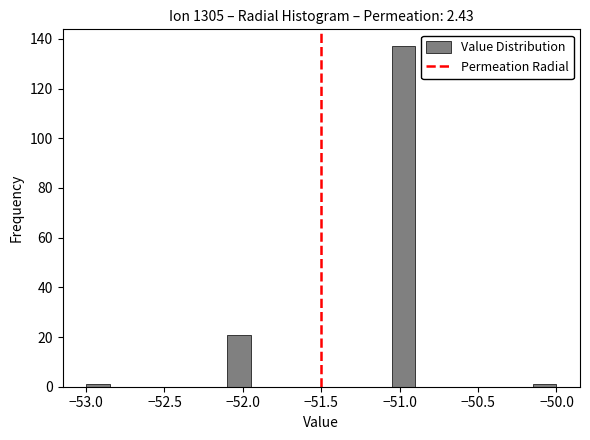

Read against the x-axis, roughly where is the centre of the tallest bar?

-50.95